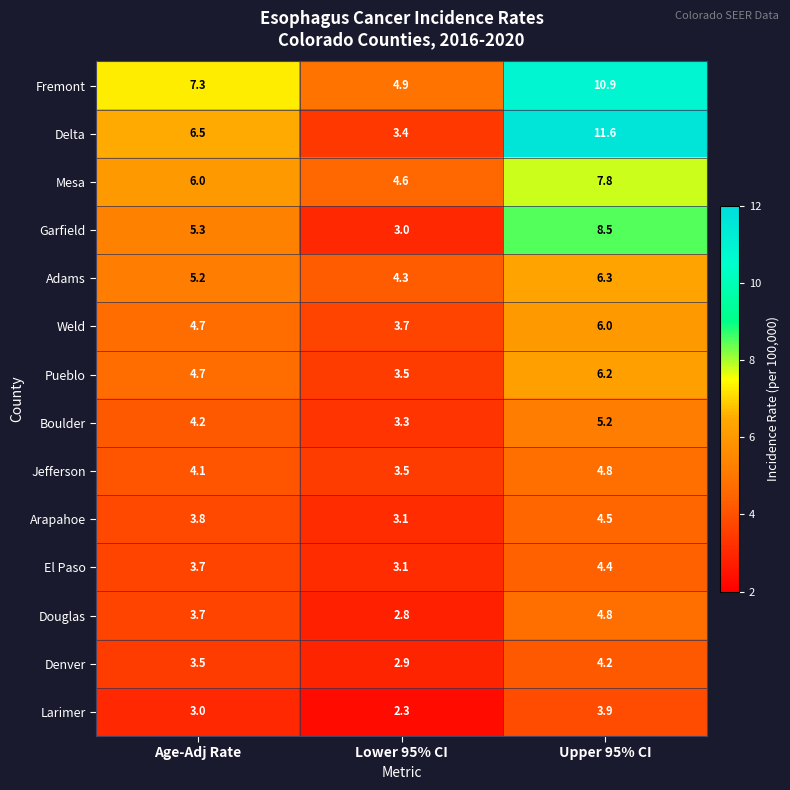

The Pueblo series shows 4.7 at Age-Adj Rate. True or false?

True